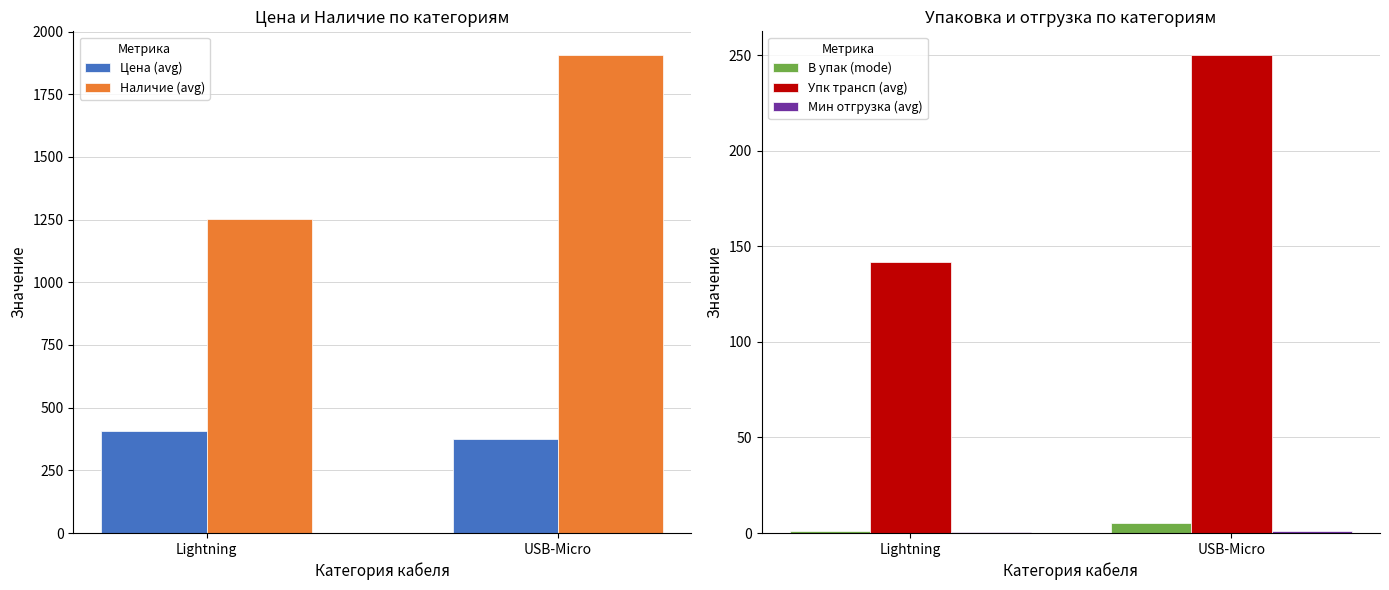

What is the value of the Наличие (avg) bar at the 2nd from the left?

1905.8